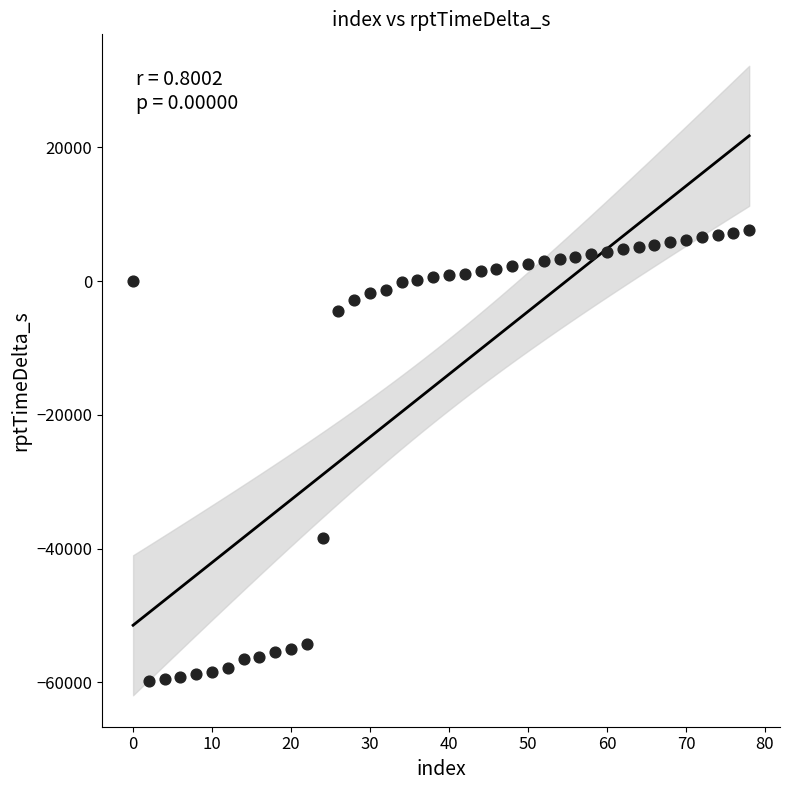

What is the range of Y values (max minus min)?

67421